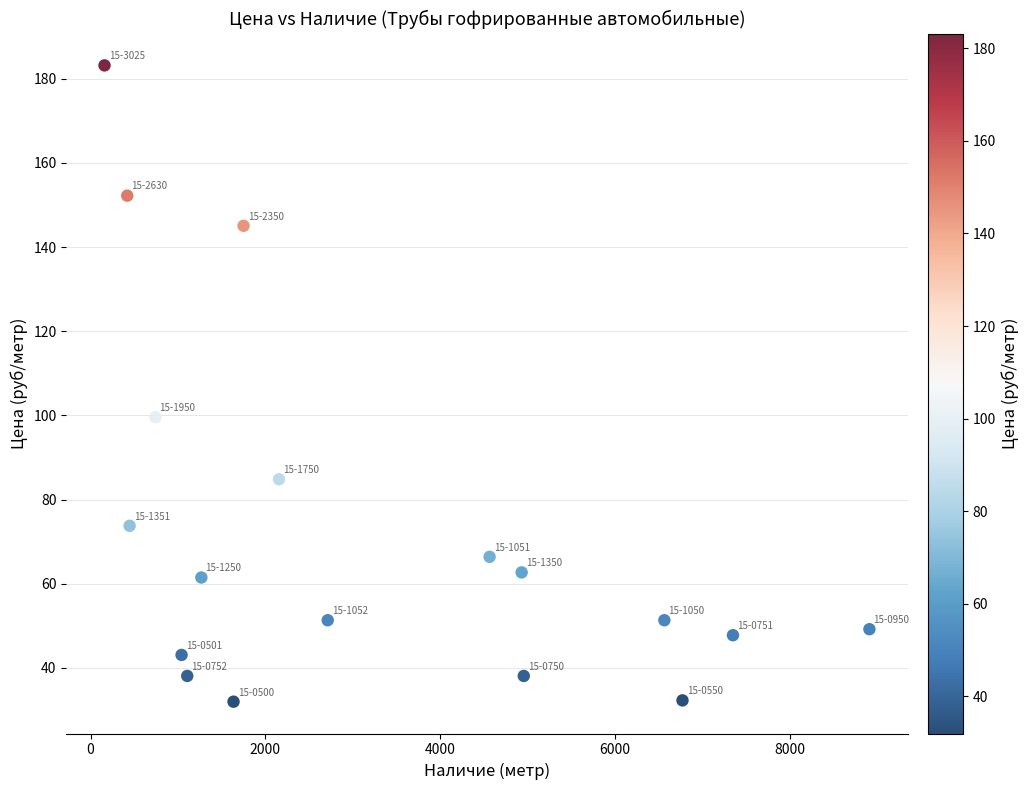

What is the range of Y values (max minus min)?

151.2